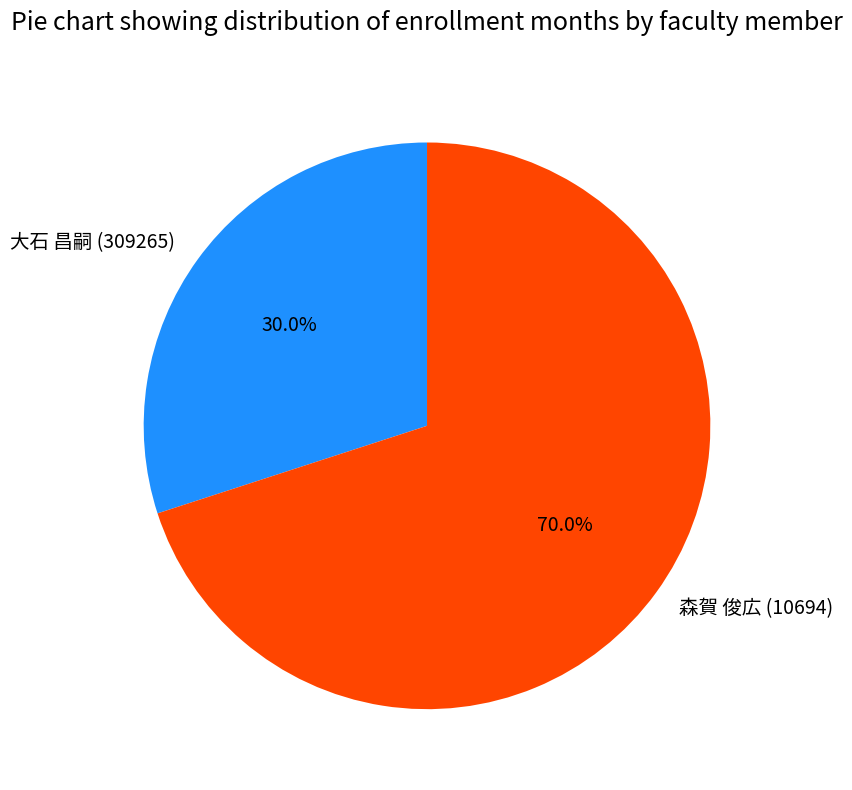

Is it true that 森賀 俊広 (10694) is 70% of the pie?

True